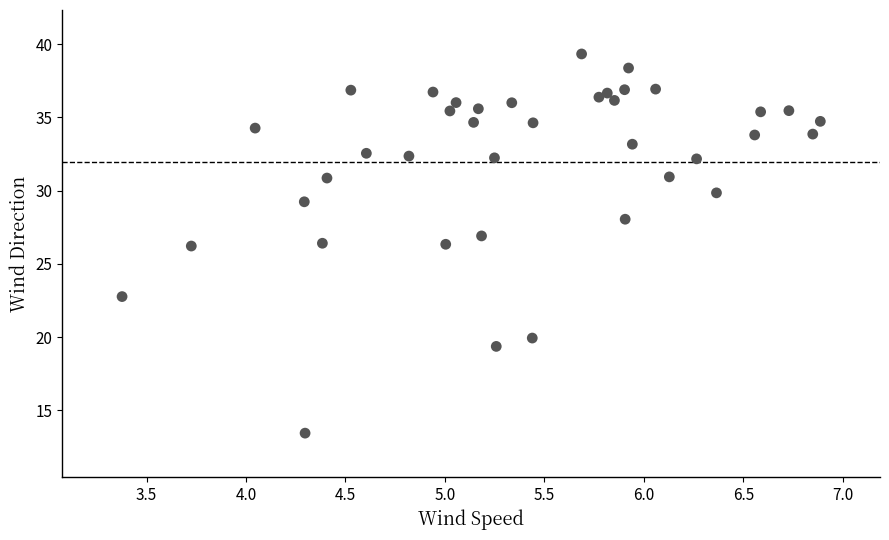

What is the range of X values (max minus min)?

3.5